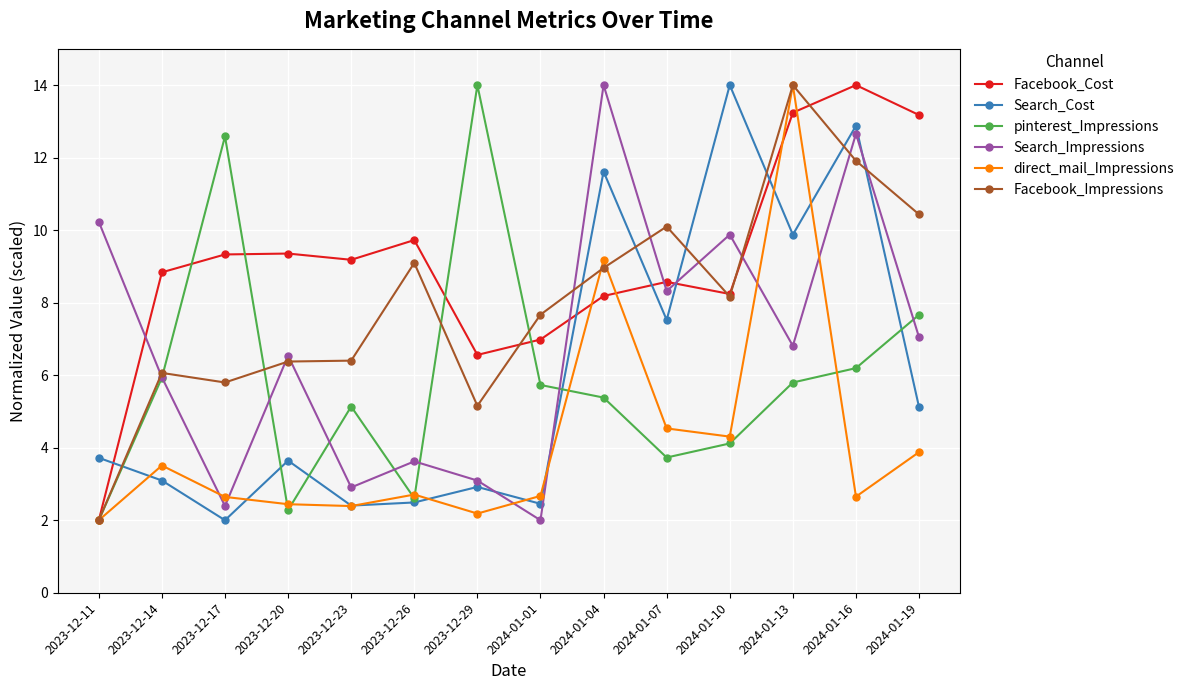

True or false: Facebook_Impressions has more than 1 points higher than both neighbors.

True